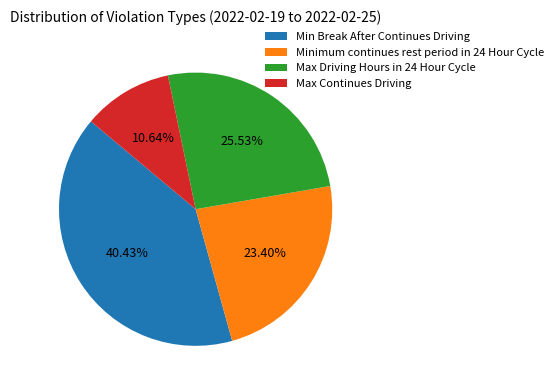

Count the number of slices in the pie.

4